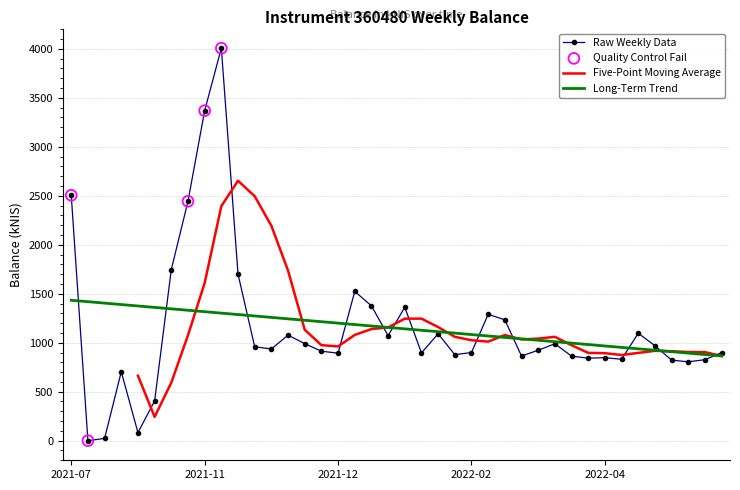

What is the ratio of the value at 2022-04-20 to the value at 2022-02-10?

0.8